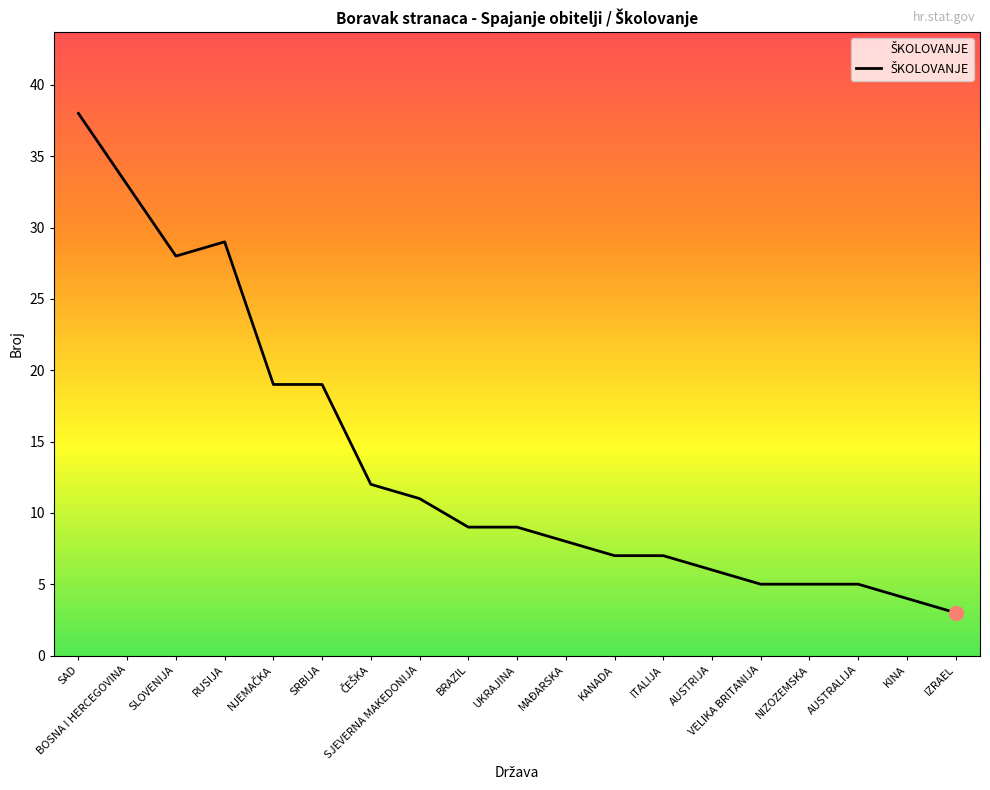

What is the smallest value displayed?

3